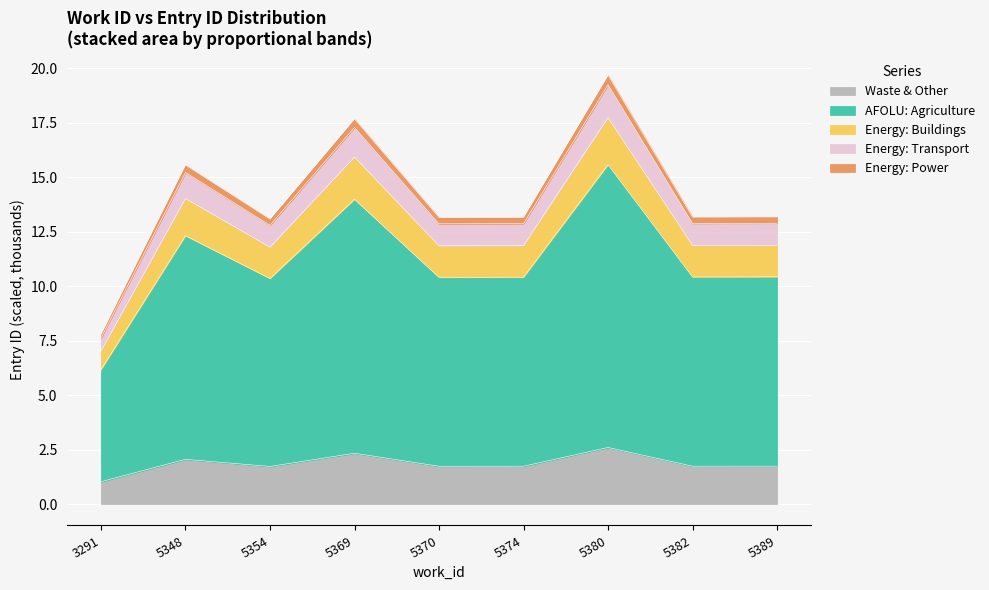

Approximately how many times larger is the value at 5389 compared to 5354?

1.0